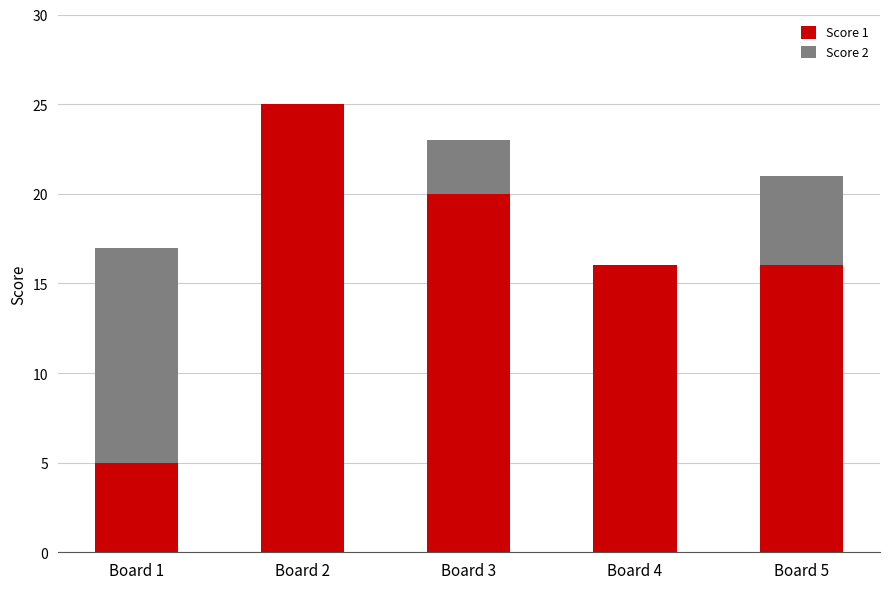

True or false: Score 1 has a value of 10 at Board 4.

False